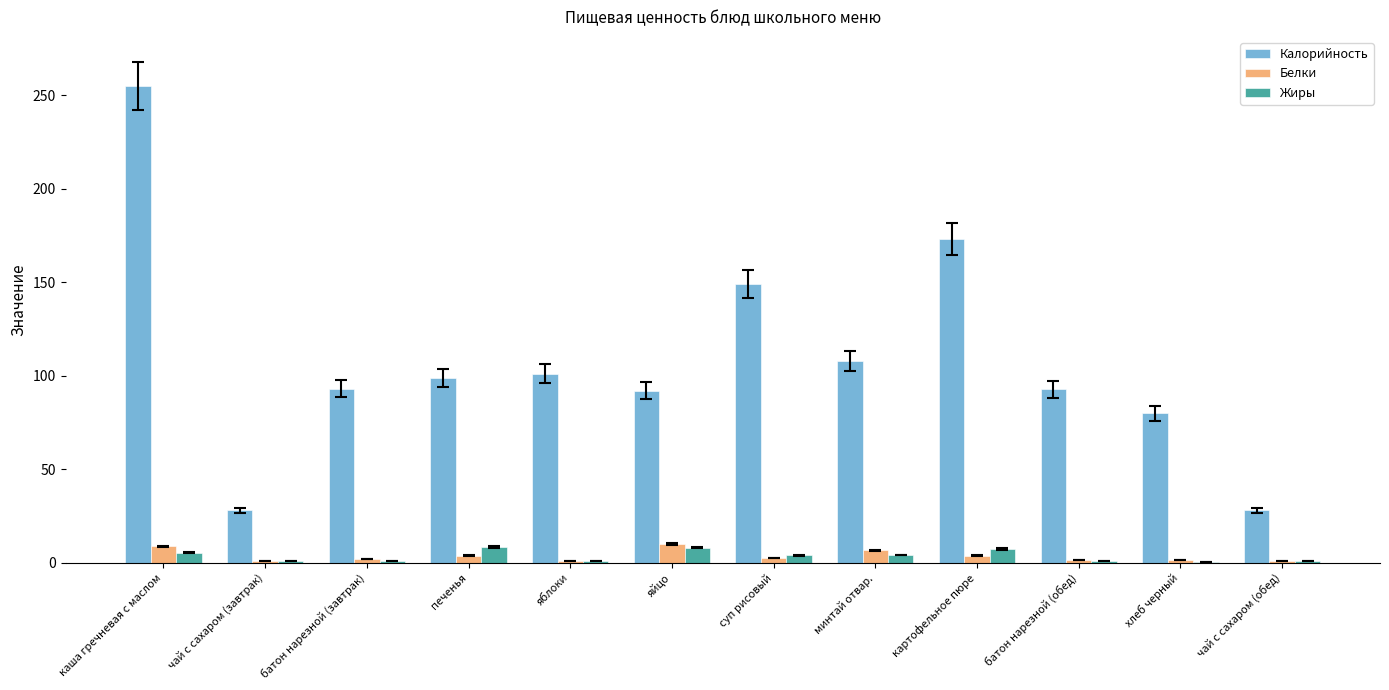

How many groups of bars are there?

12